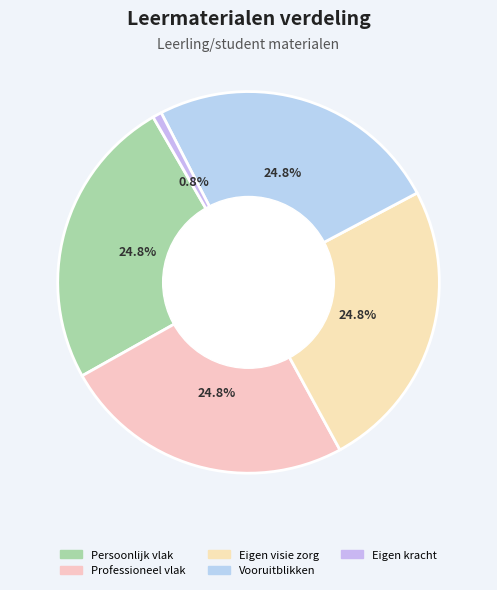

How many segments does this pie chart have?

5